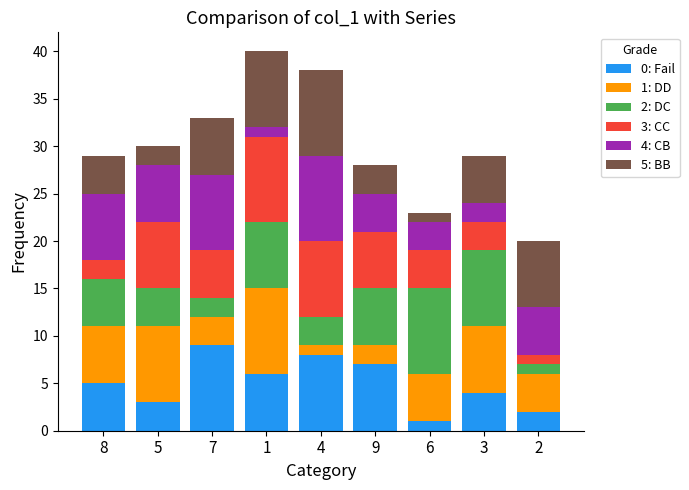

What is the highest value of the 0: Fail series?

9